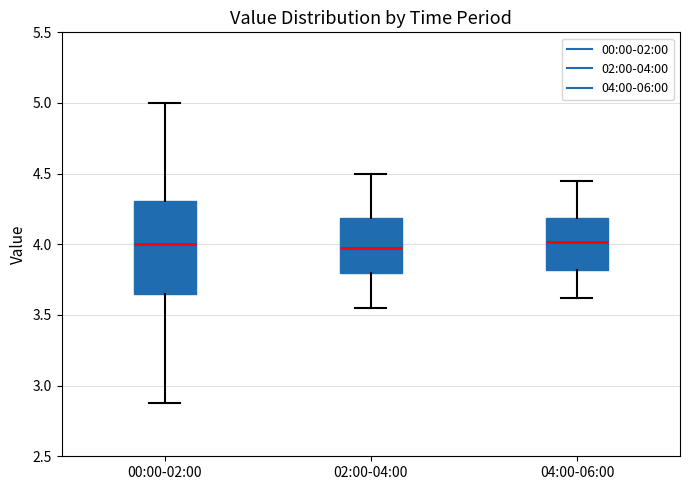

Where does the upper whisker of the box for 04:00-06:00 end on the y-axis? The values are not printed on the chart, so give them approximately, as read against the axis.

4.45